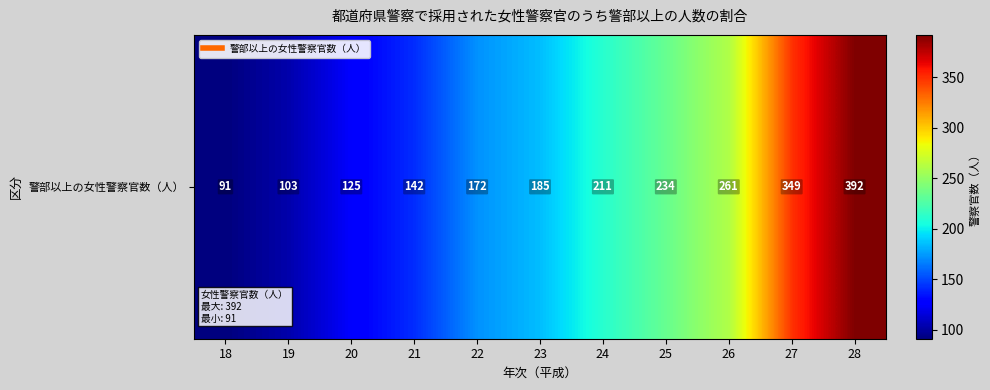

How many values are below 185?

5